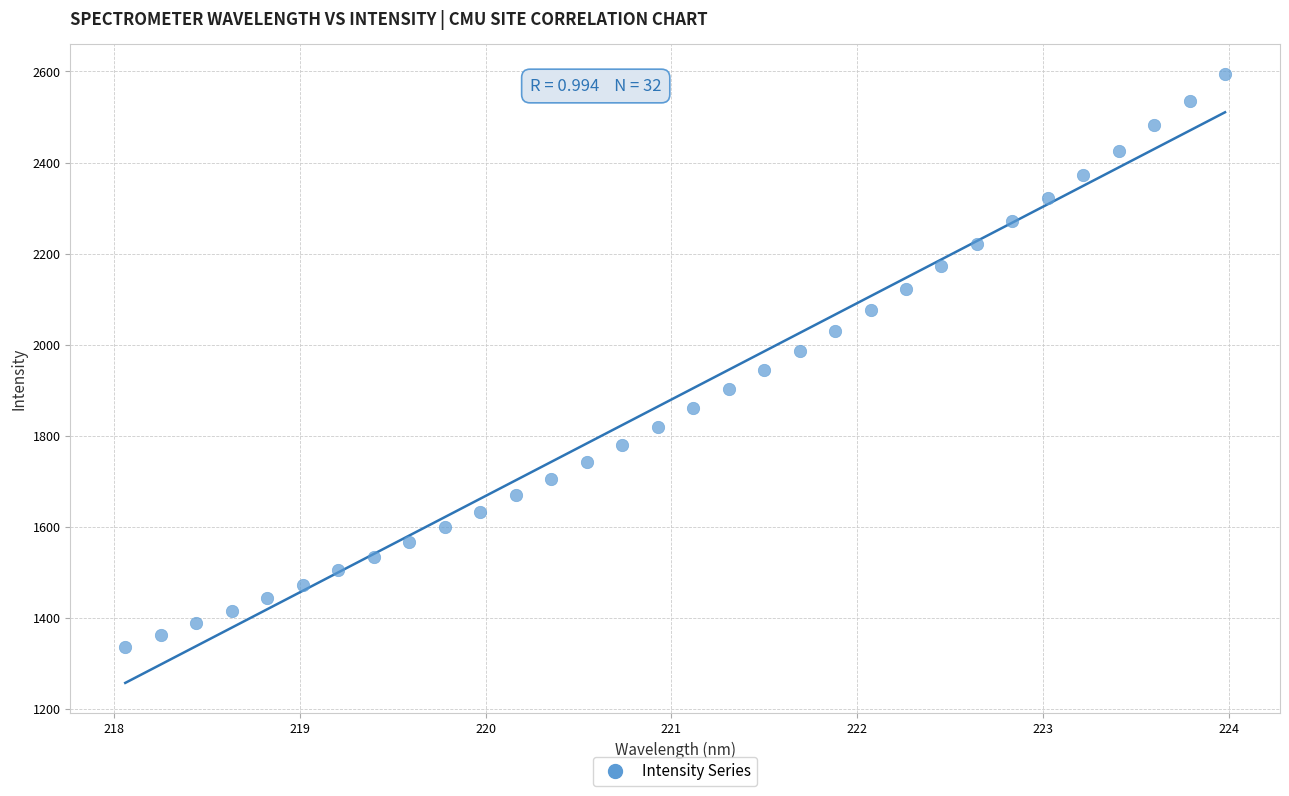

What is the range of Y values (max minus min)?

1256.2